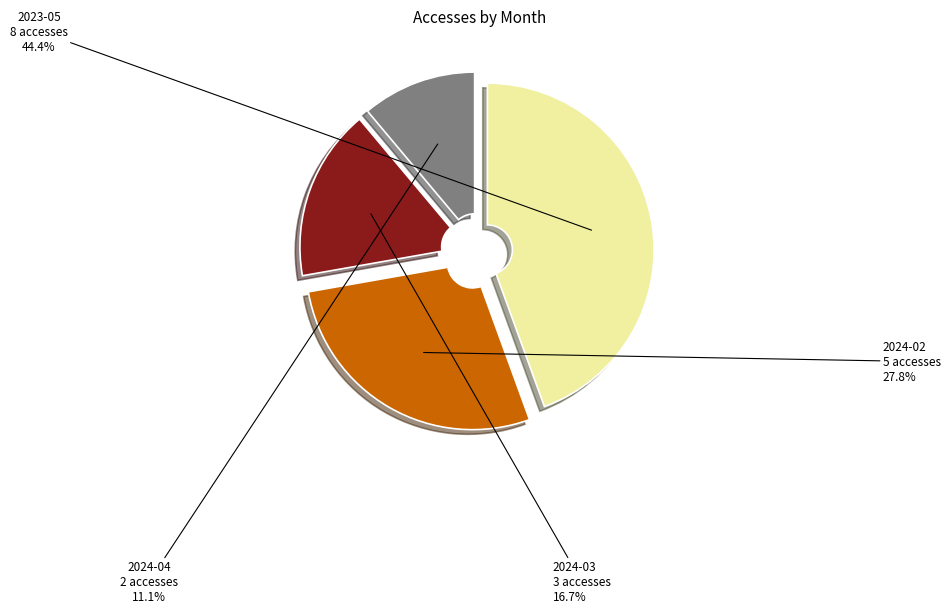

What percentage is the 2024-02 slice, to the nearest percent?

28%